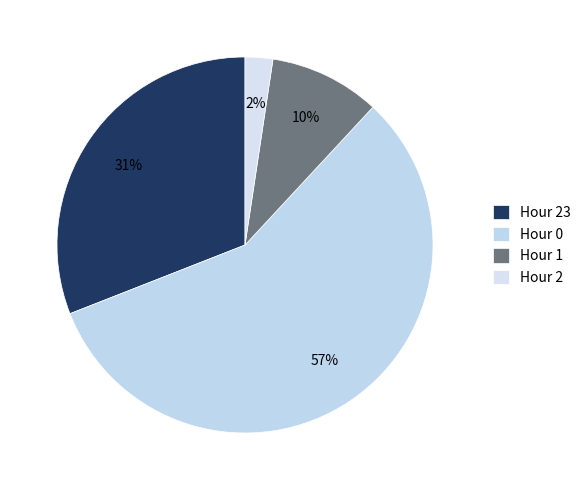

To the nearest percent, what is the combined percentage of Hour 0 and Hour 1?

67%